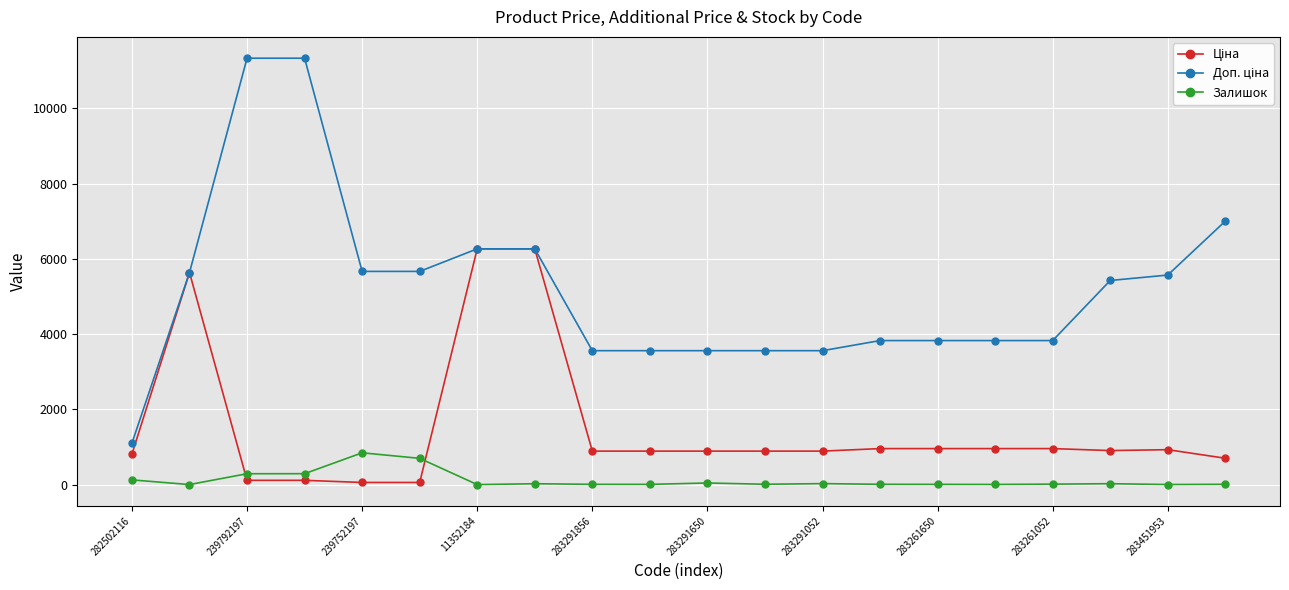

True or false: Залишок has more than 0 points higher than both neighbors.

True